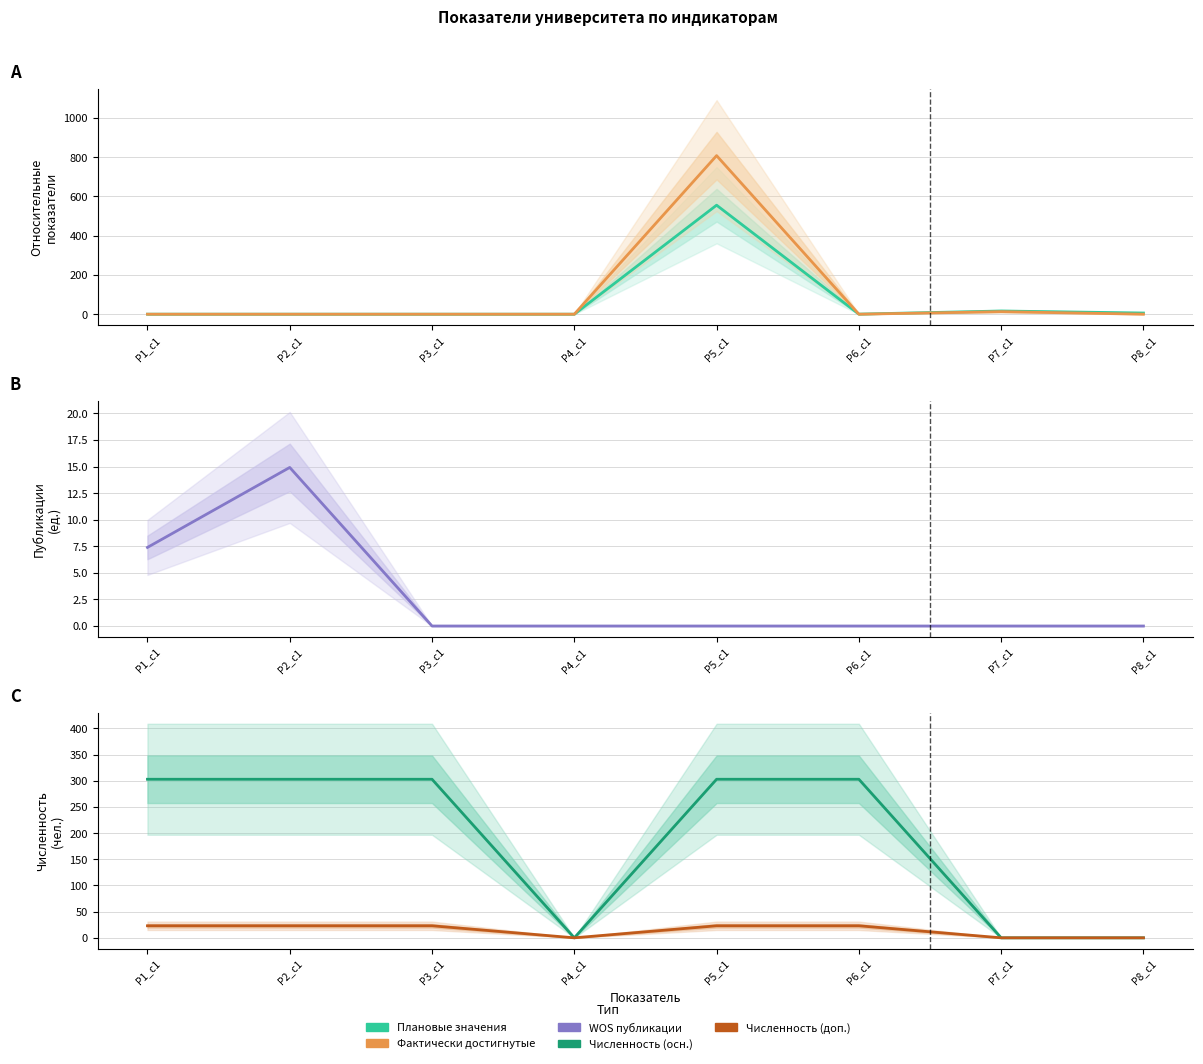

At which label does Плановые значения reach its minimum?

Р3_с1